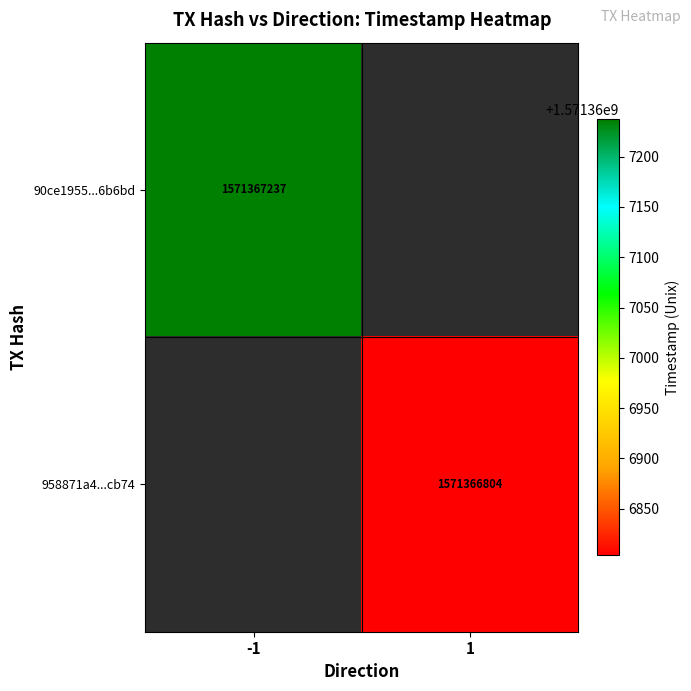

Is it true that 958871a49cde0f44cc44b18aeac747bd4f0cb74 equals 1571366804 at time_stamp?

True